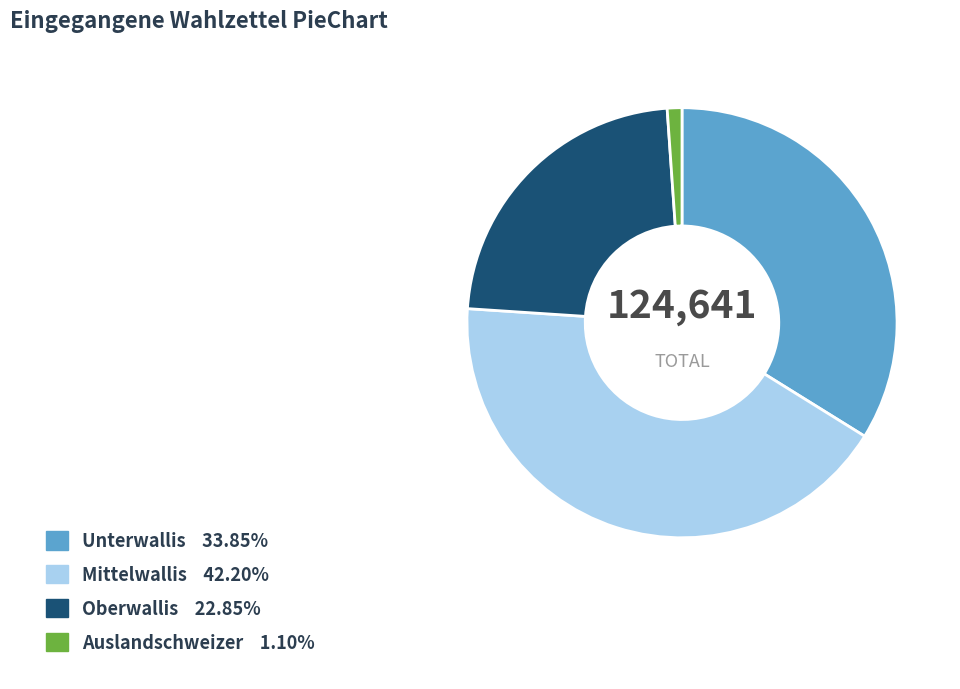

What is the smallest slice in the pie chart?

Auslandschweizer